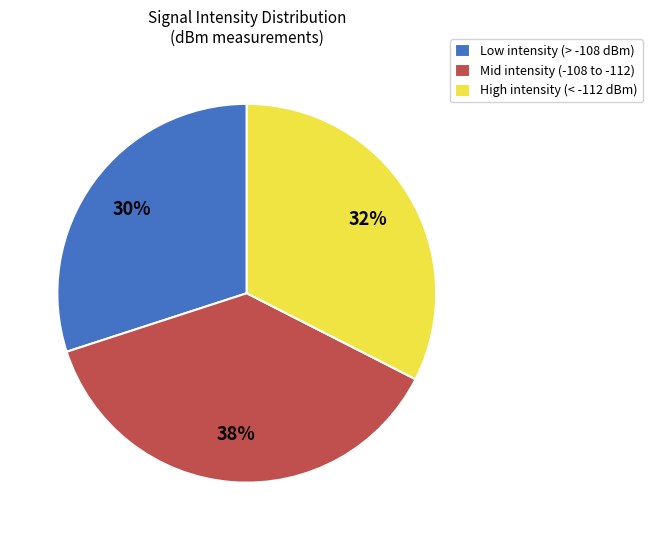

Count the number of slices in the pie.

3